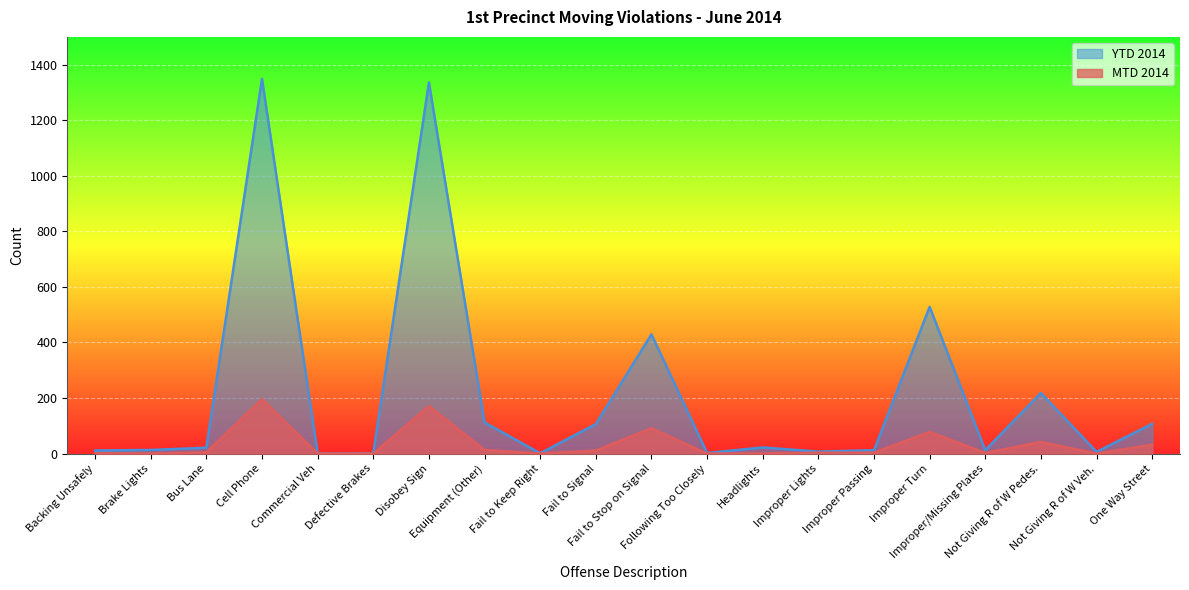

Between Following Too Closely and Not Giving R of W Veh., which series saw the biggest shift?

YTD 2014